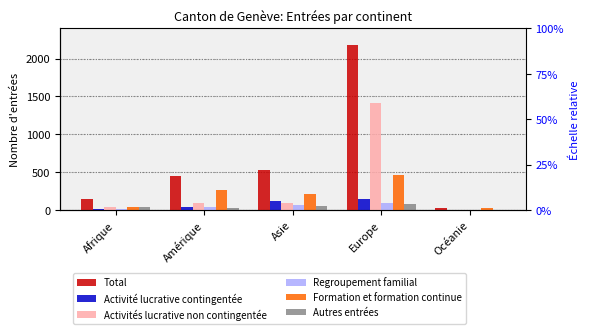

Which category has the lowest value in the Formation et formation continue series?

Océanie